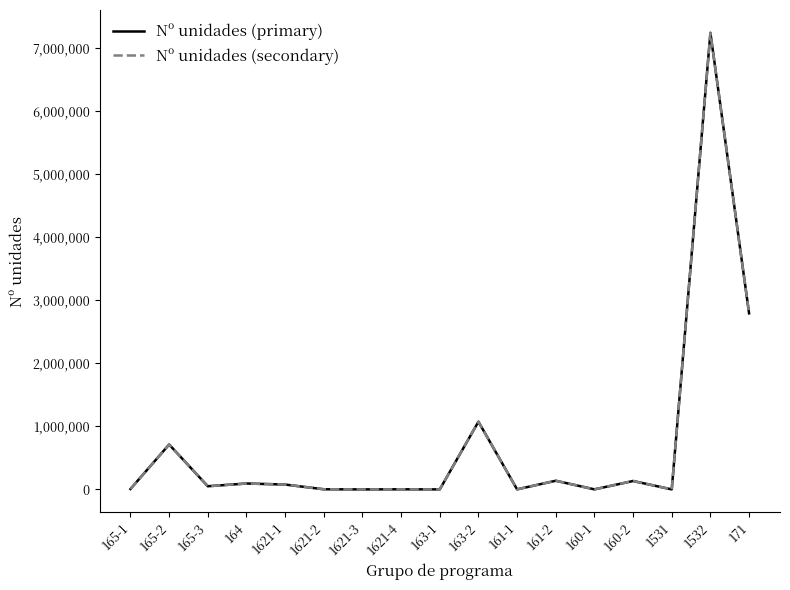

What position from the left is 171?

17